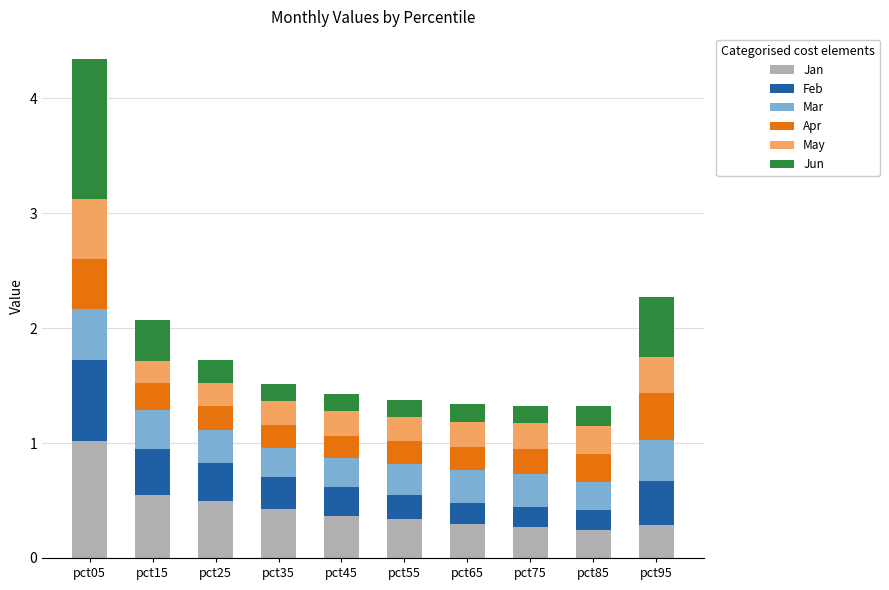

At which category is the sum across all series the highest?

pct05